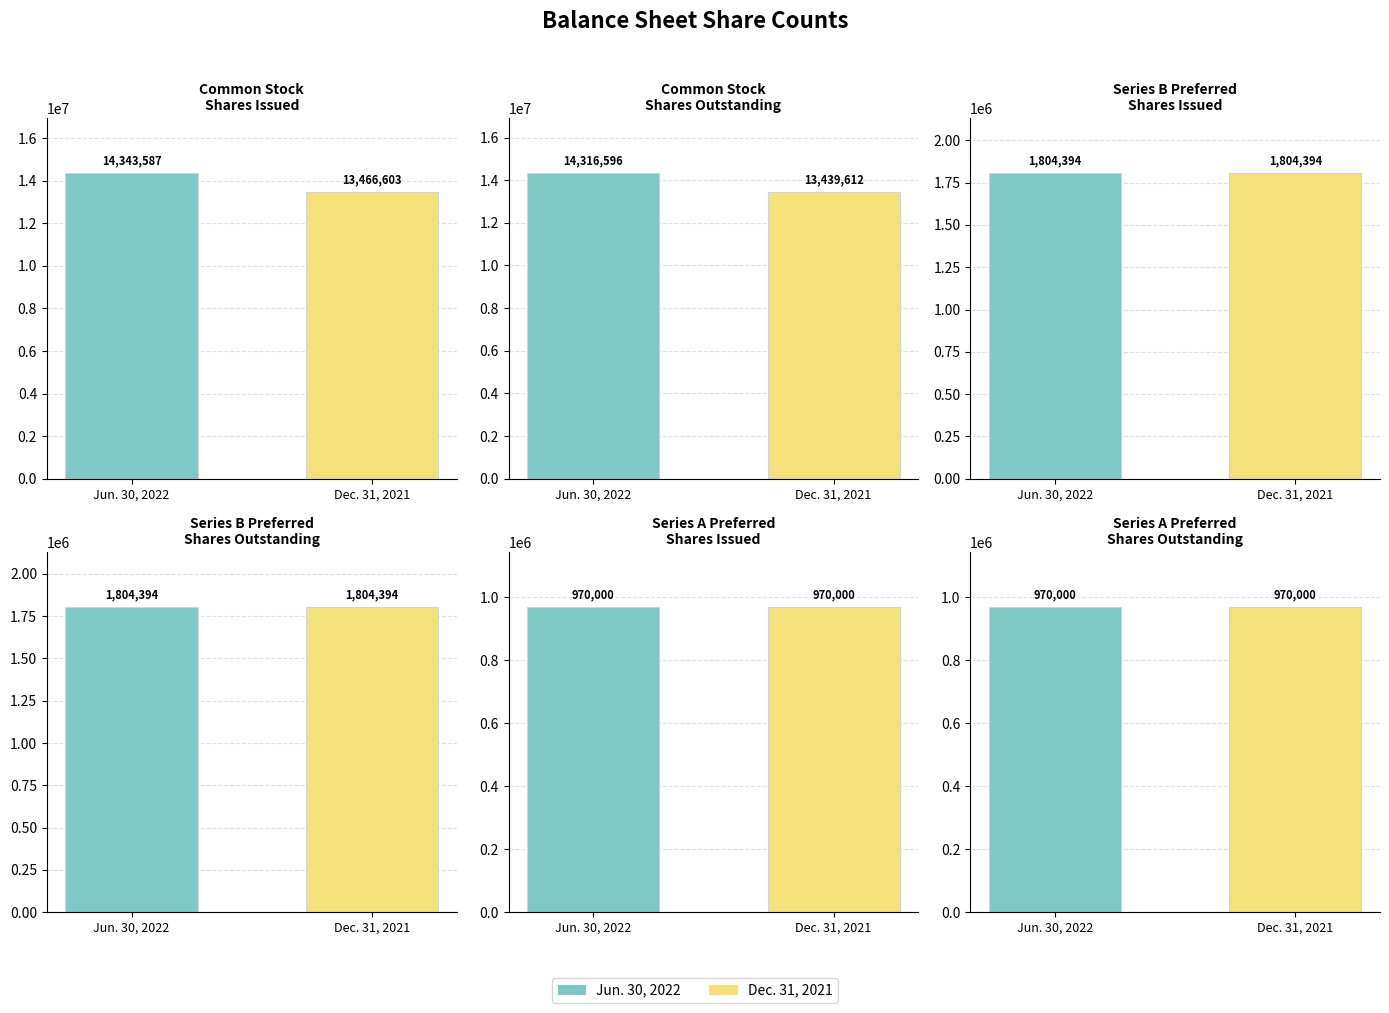

Reading left to right, list all the values displayed in this chart.

Jun. 30, 2022: Common stock
shares issued=14343587	Common stock
shares outstanding=14316596	Series B
shares issued=1804394	Series B
shares outstanding=1804394	Series A
shares issued=970000	Series A
shares outstanding=970000
Dec. 31, 2021: Common stock
shares issued=13466603	Common stock
shares outstanding=13439612	Series B
shares issued=1804394	Series B
shares outstanding=1804394	Series A
shares issued=970000	Series A
shares outstanding=970000